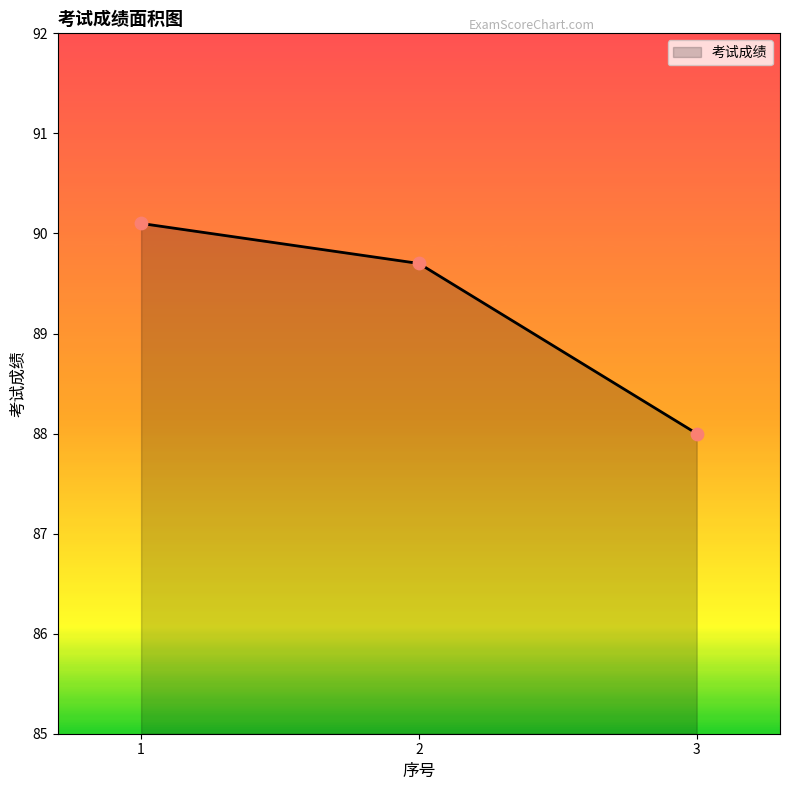

Approximately how many times larger is the value at 2 compared to 3?

1.0